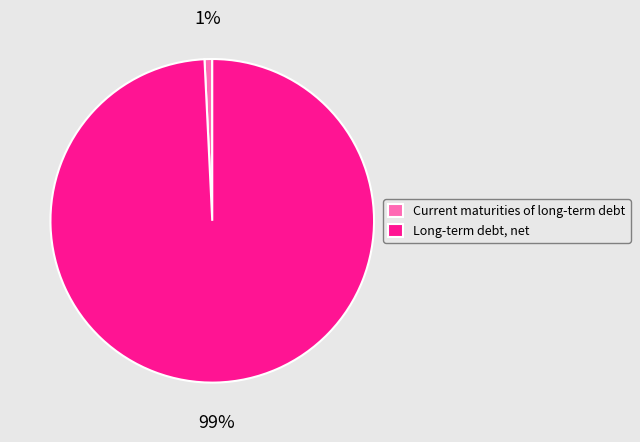

To the nearest percent, what is the difference between the Current maturities of long-term debt and Long-term debt, net slice percentages?

98%